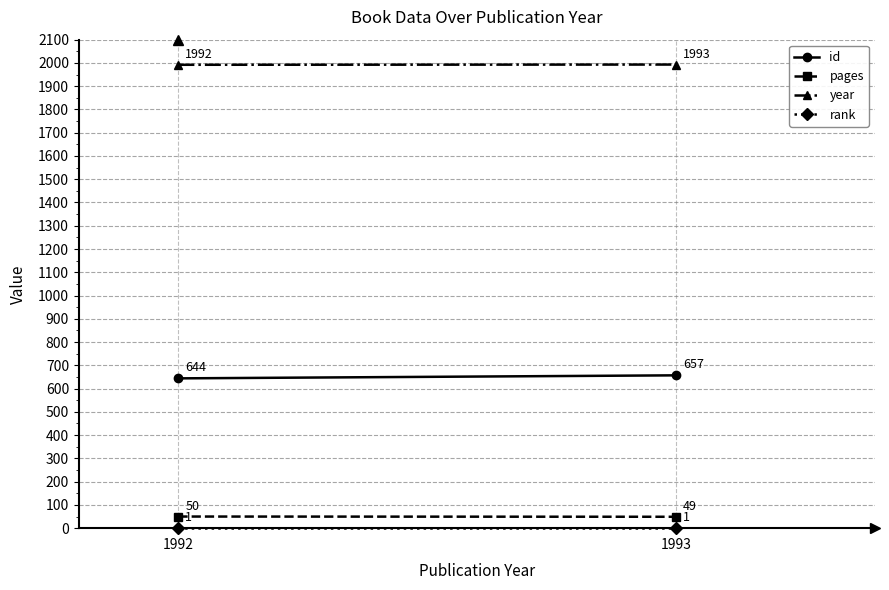

What is the spread (max minus min) of values at 1993?

1992